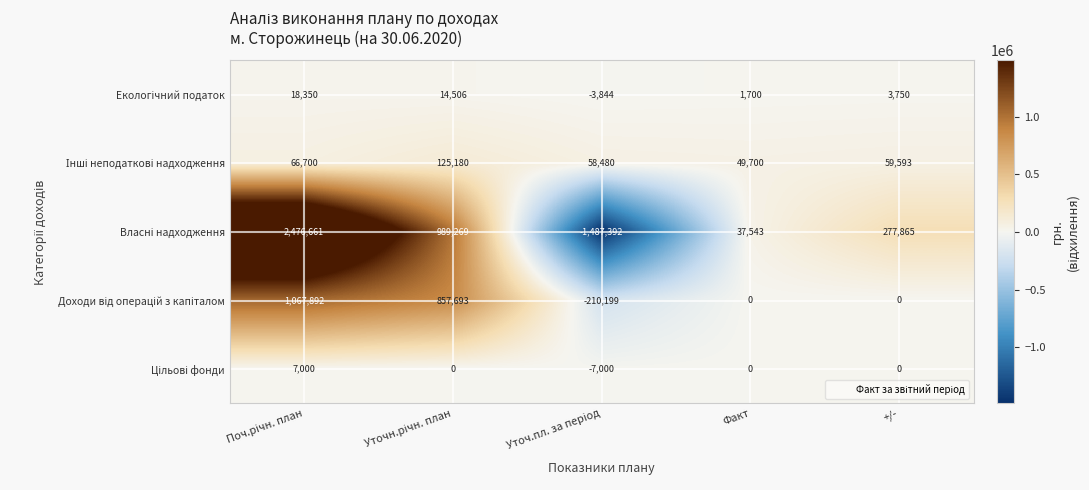

What is the minimum value shown in the chart?

-1487392